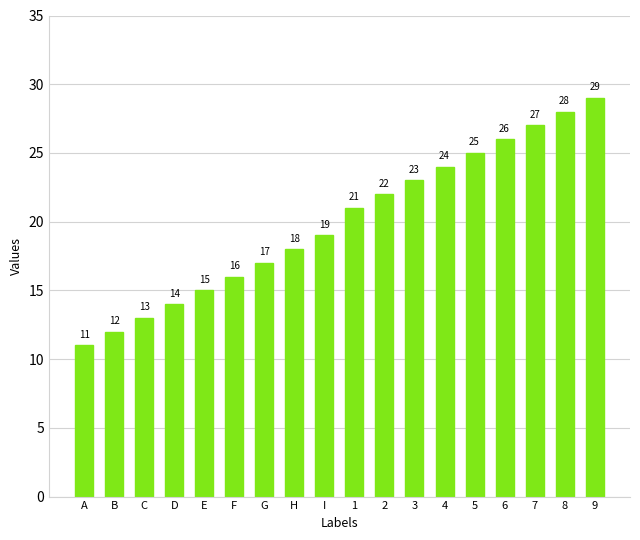

What is the ratio of the value at 1 to the value at H?

1.2